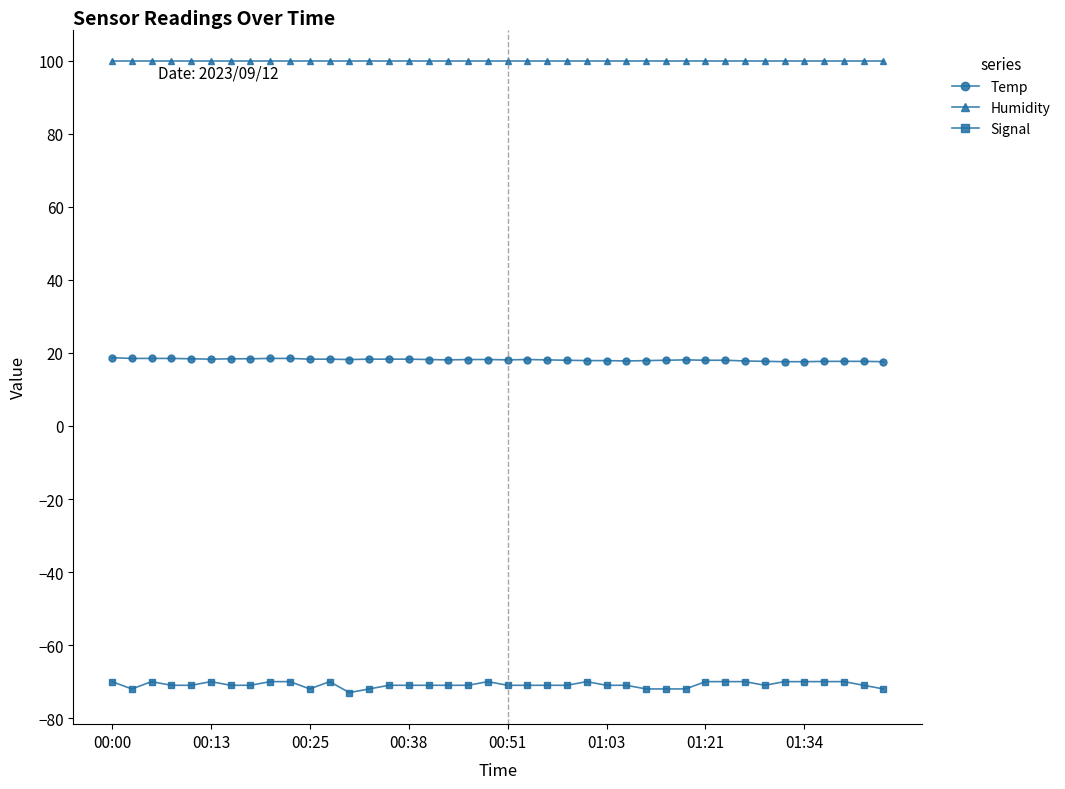

Which series has the largest total across all categories?

Humidity